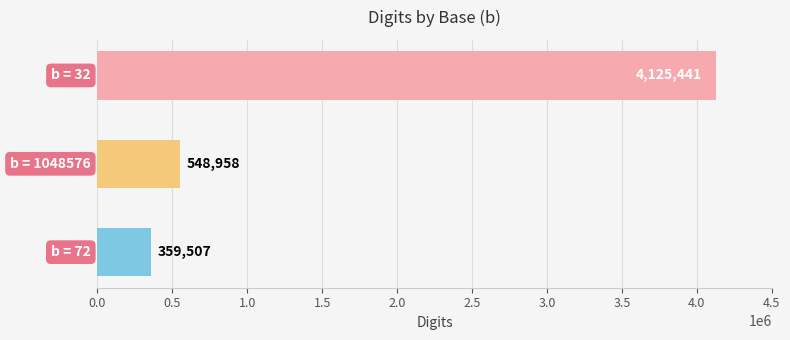

What is the average value?

1677969